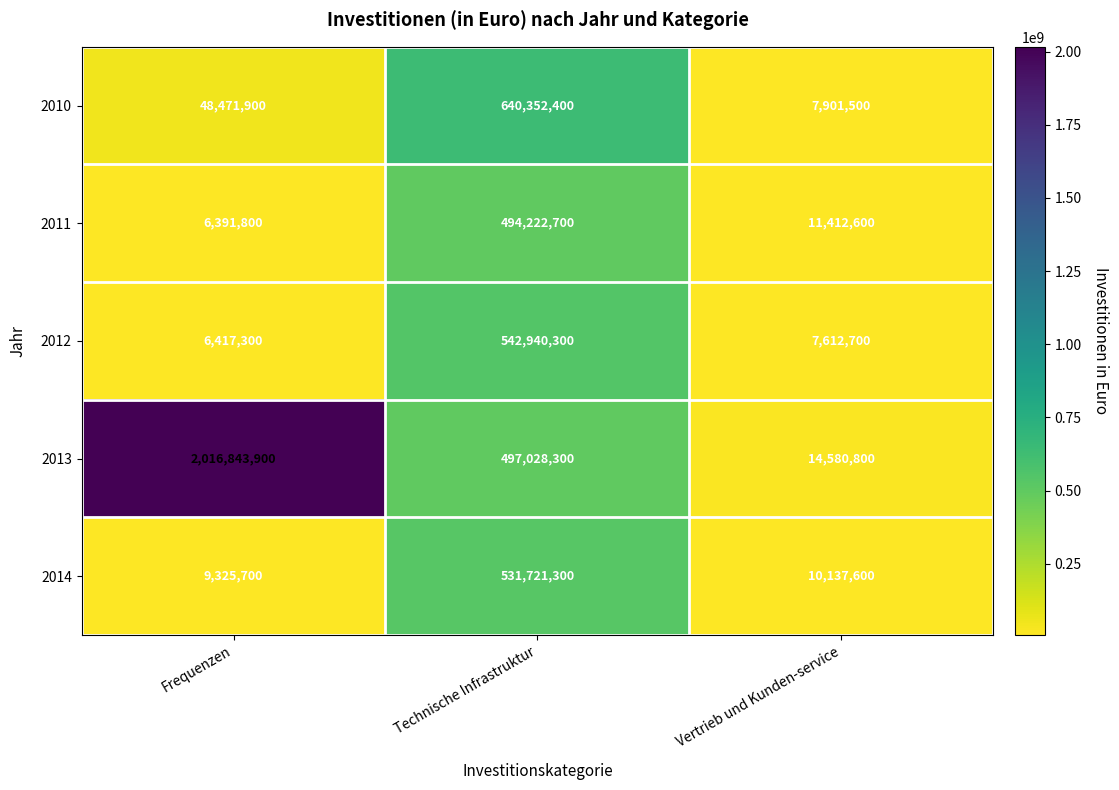

The 2011 series shows 11412600 at Vertrieb und Kunden-service. True or false?

True